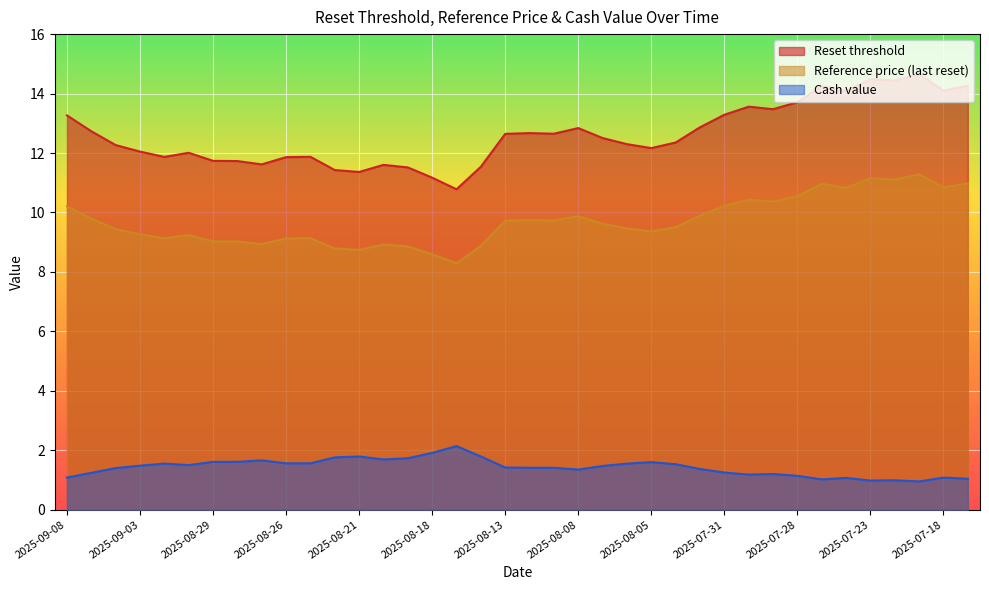

What is the average value of the Cash value series?

1.4